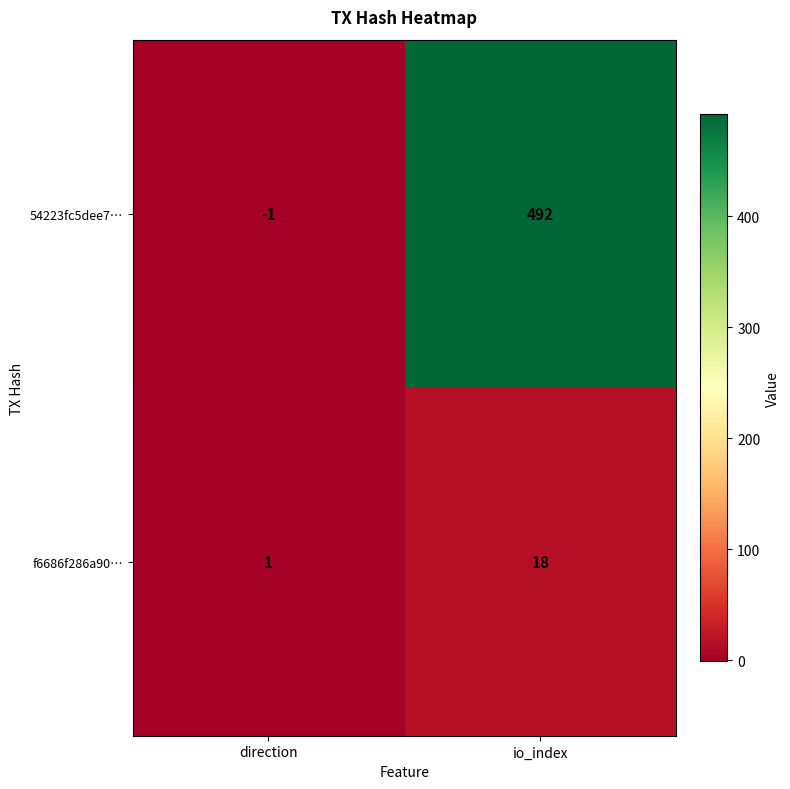

Reading left to right, what are all the values shown in this chart?

54223fc5dee7…: direction=-1	io_index=492
f6686f286a90…: direction=1	io_index=18